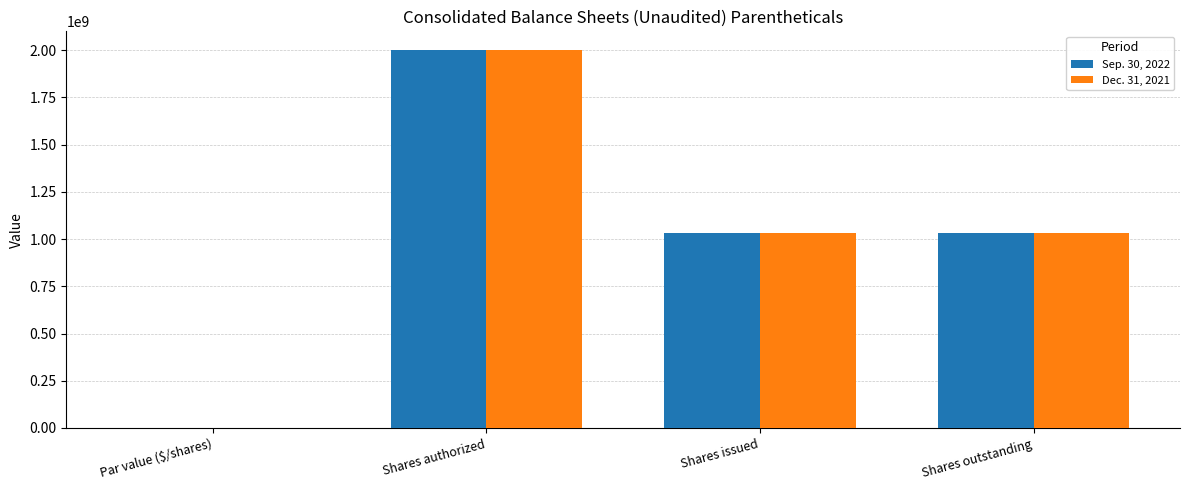

What is the total value across all series at Shares outstanding?

2064932000.0